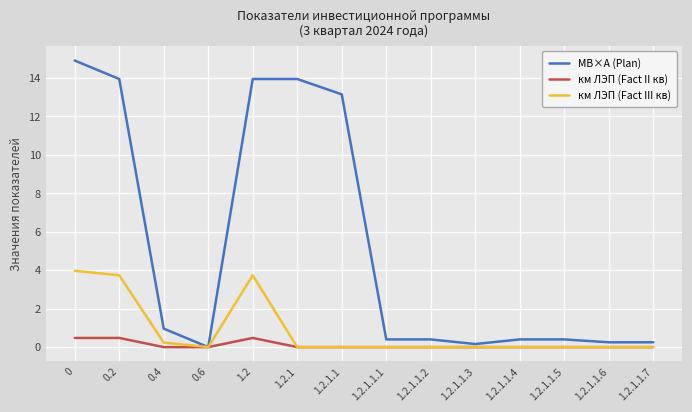

What is the sum of the МВ×А (Plan) values at 1.2 and 0?

28.9